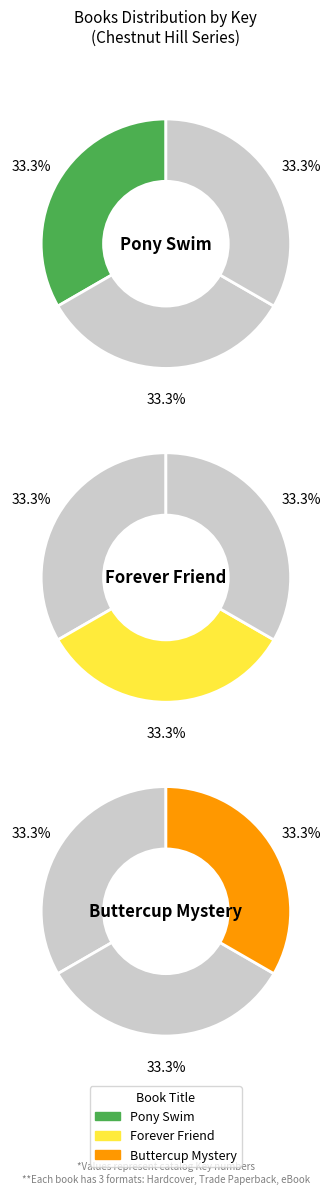

To the nearest percent, what is the combined percentage of Buttercup Mystery and Pony Swim?

67%